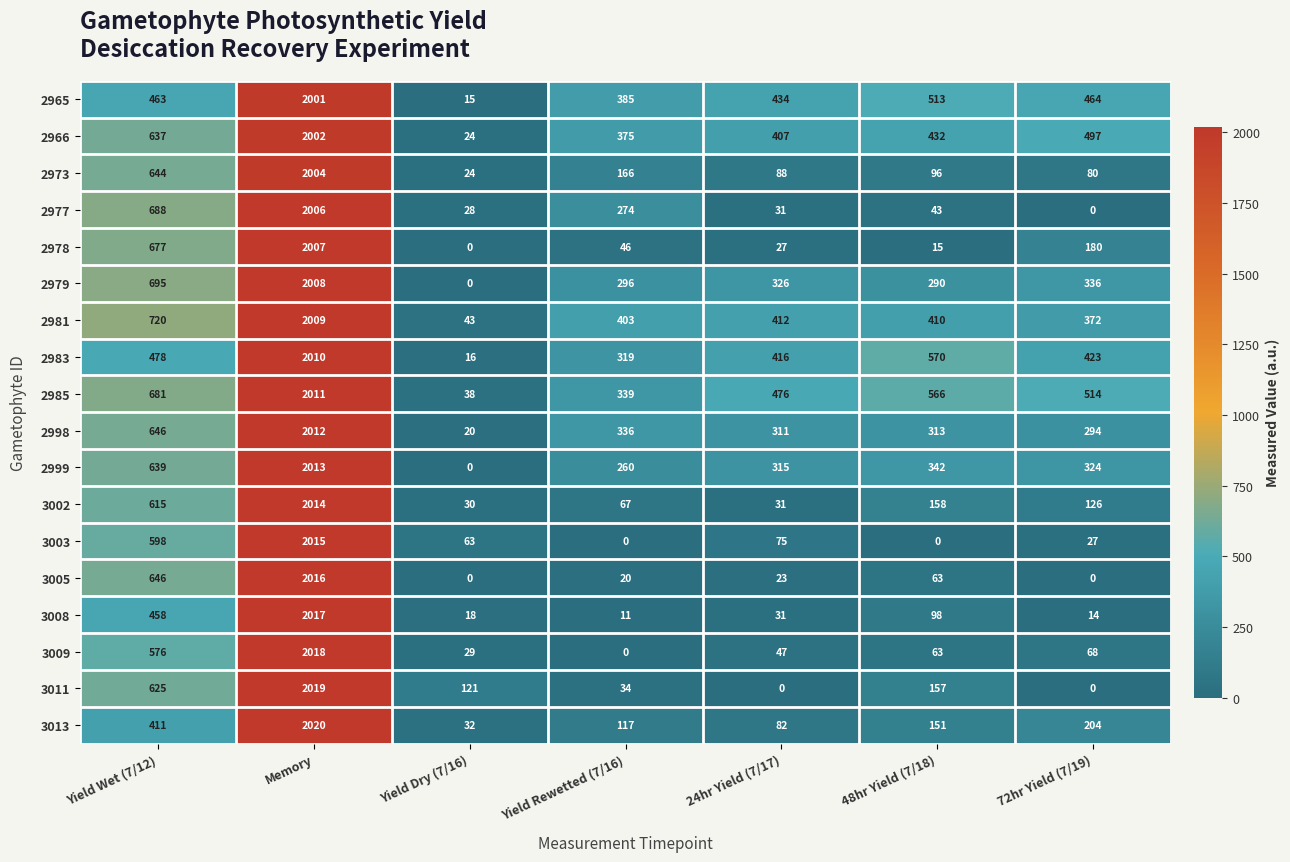

The 3008 series shows 24 at 72hr Yield (7/19). True or false?

False